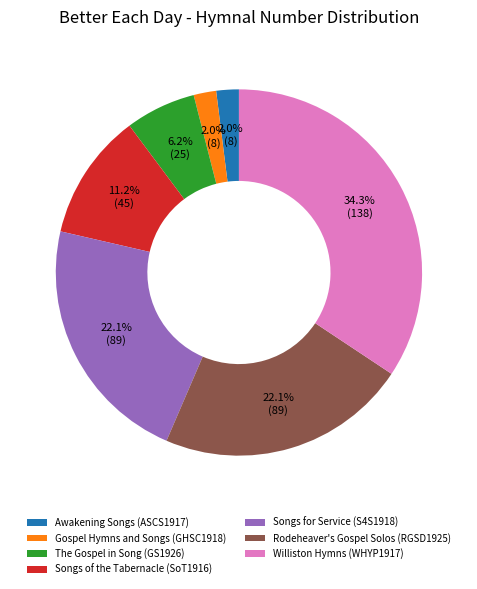

True or false: Songs of the Tabernacle (SoT1916) accounts for 1% of the total.

False